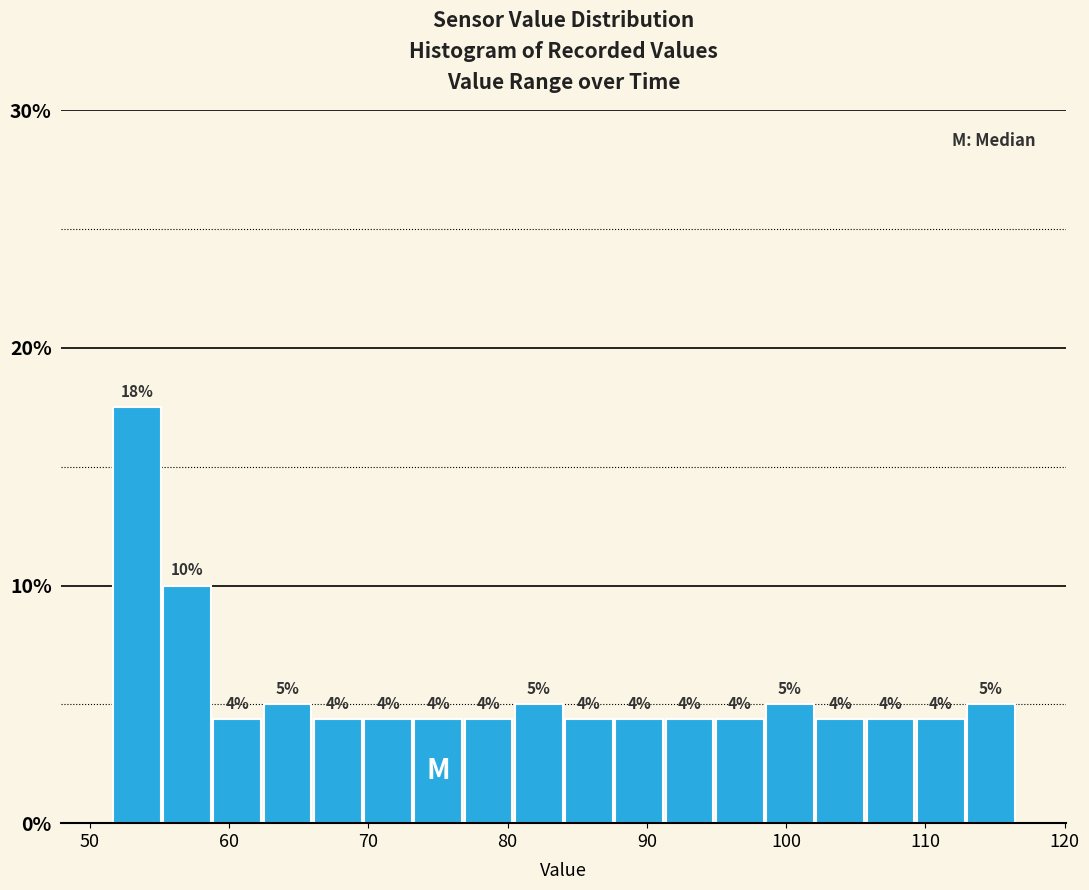

Read against the x-axis, roughly where is the centre of the tallest bar?

53